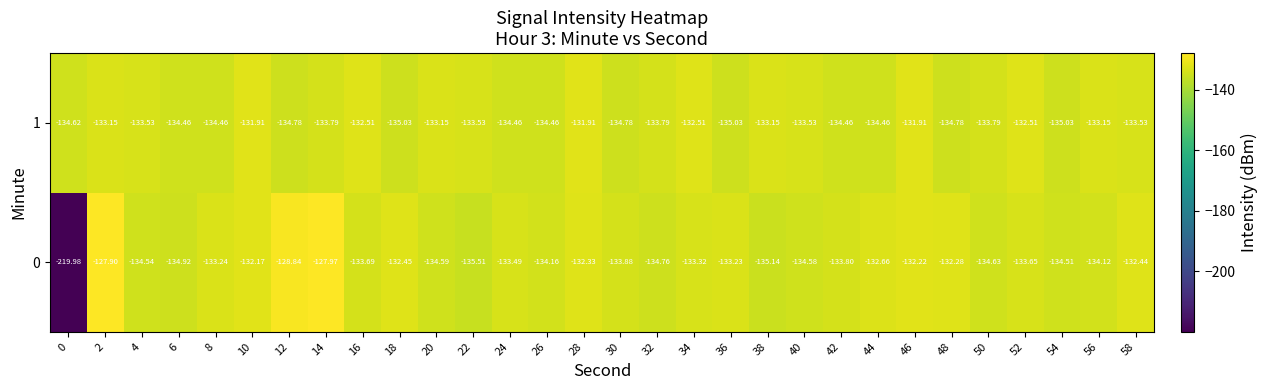

Which series changed the most between 22 and 24?

0